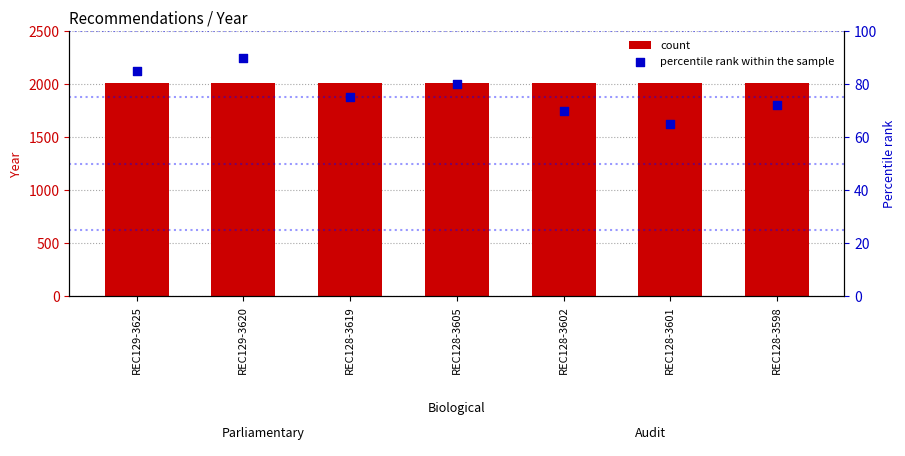

Is the value of count at REC128-3598 greater than the value of percentile rank within the sample at REC129-3620?

Yes